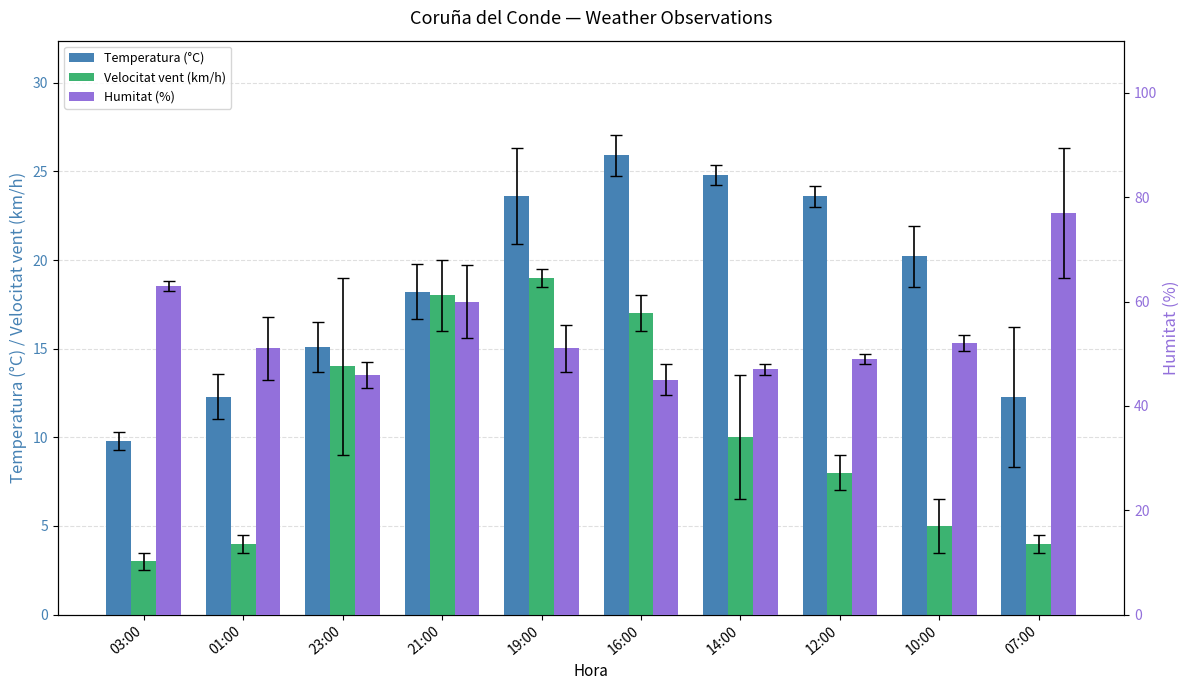

Are the bars horizontal?

No